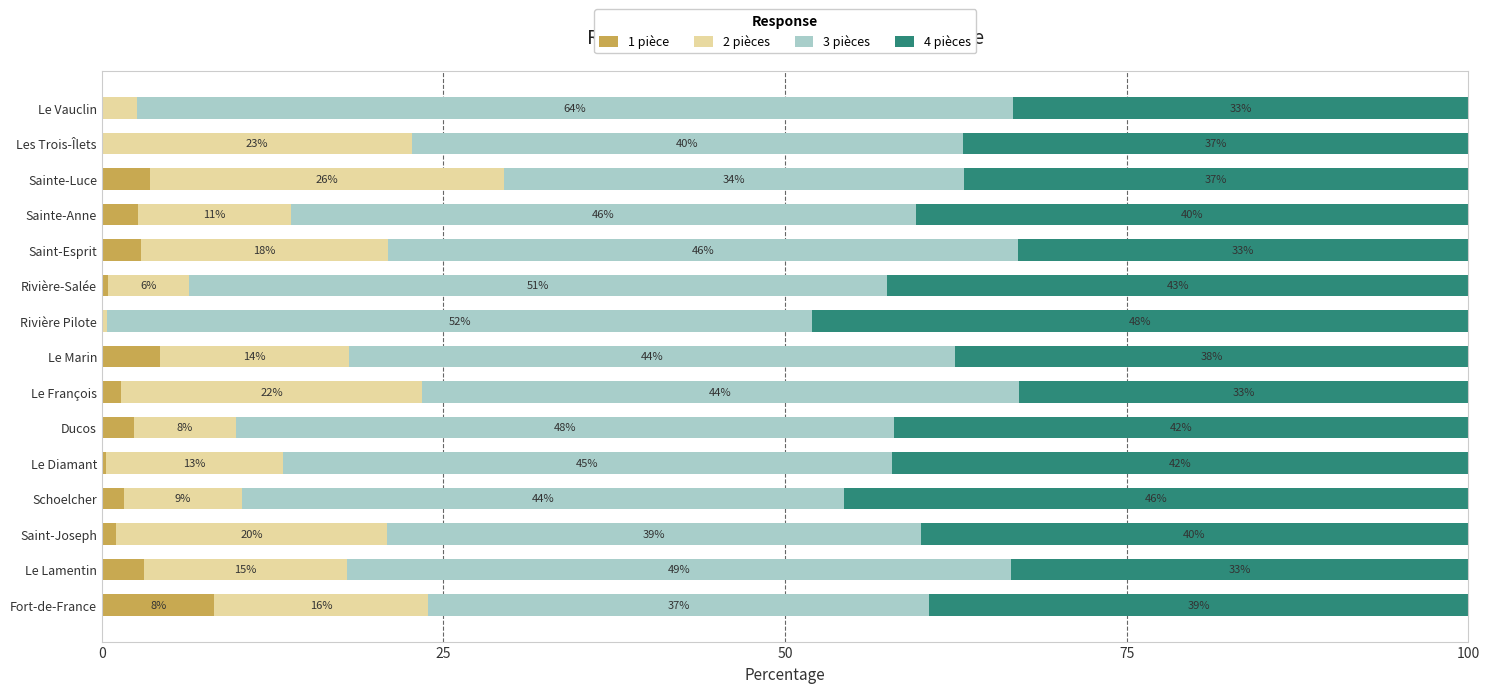

Read the 1 pièce value at Le Lamentin.

3.1